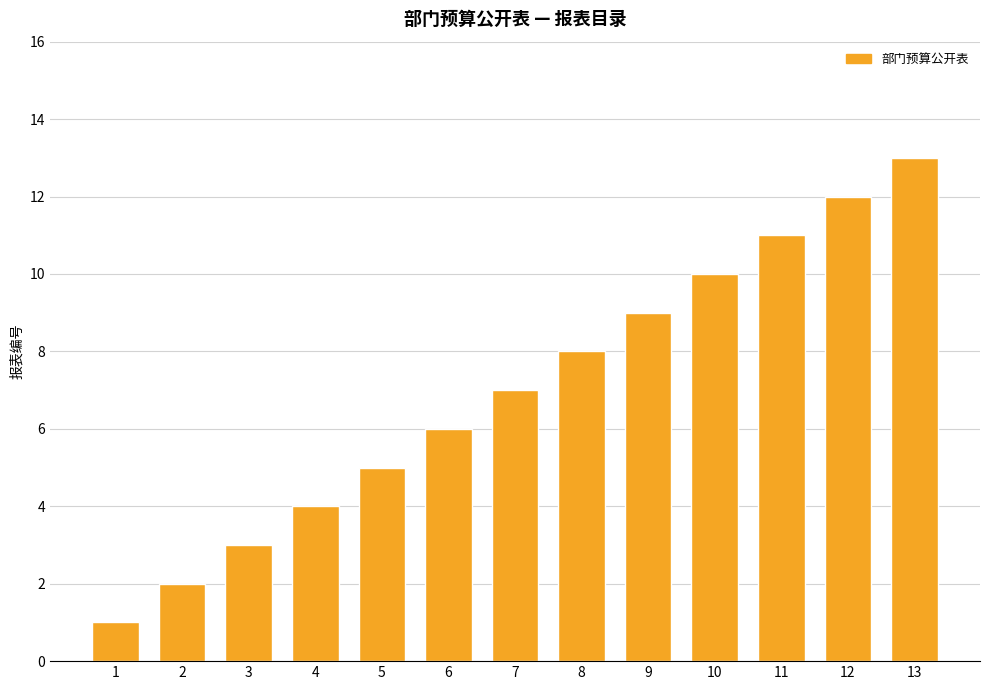

What is the minimum value shown in the chart?

1